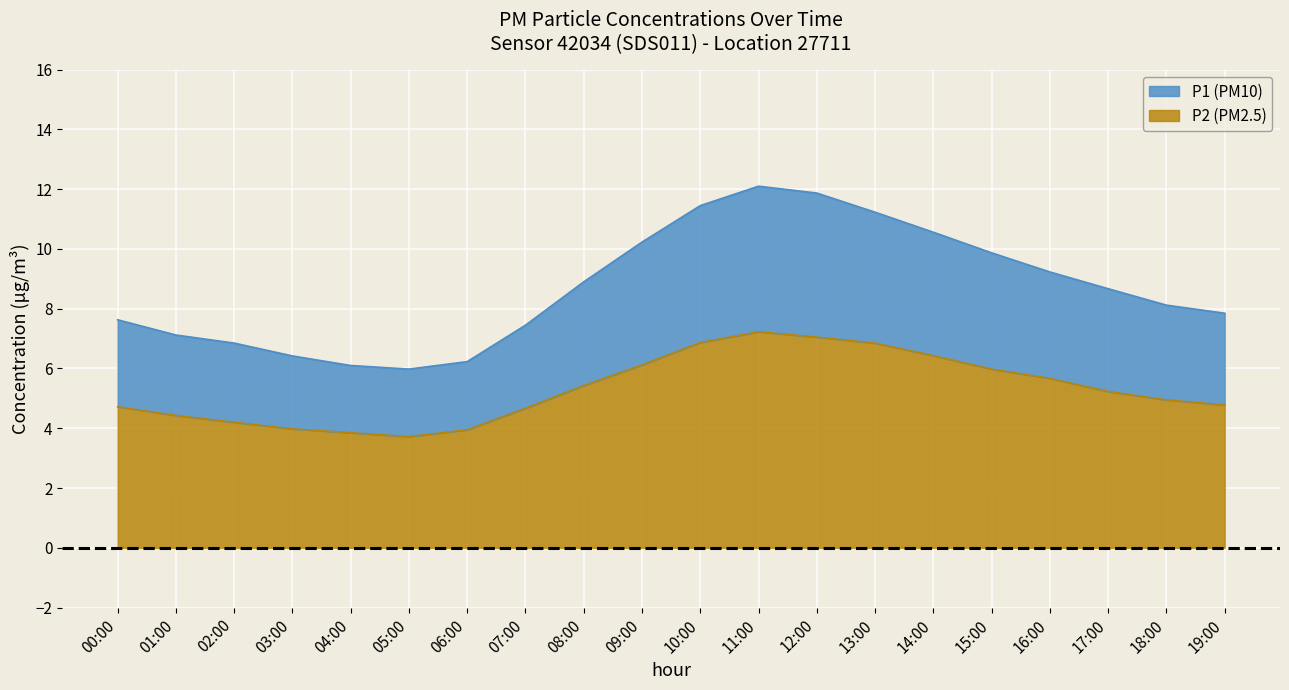

What is the maximum value shown in the chart?

12.1